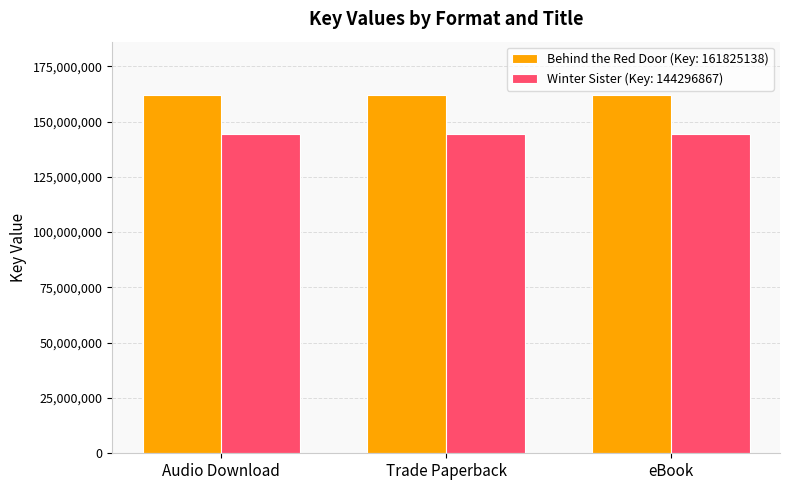

How many groups of bars are there?

3